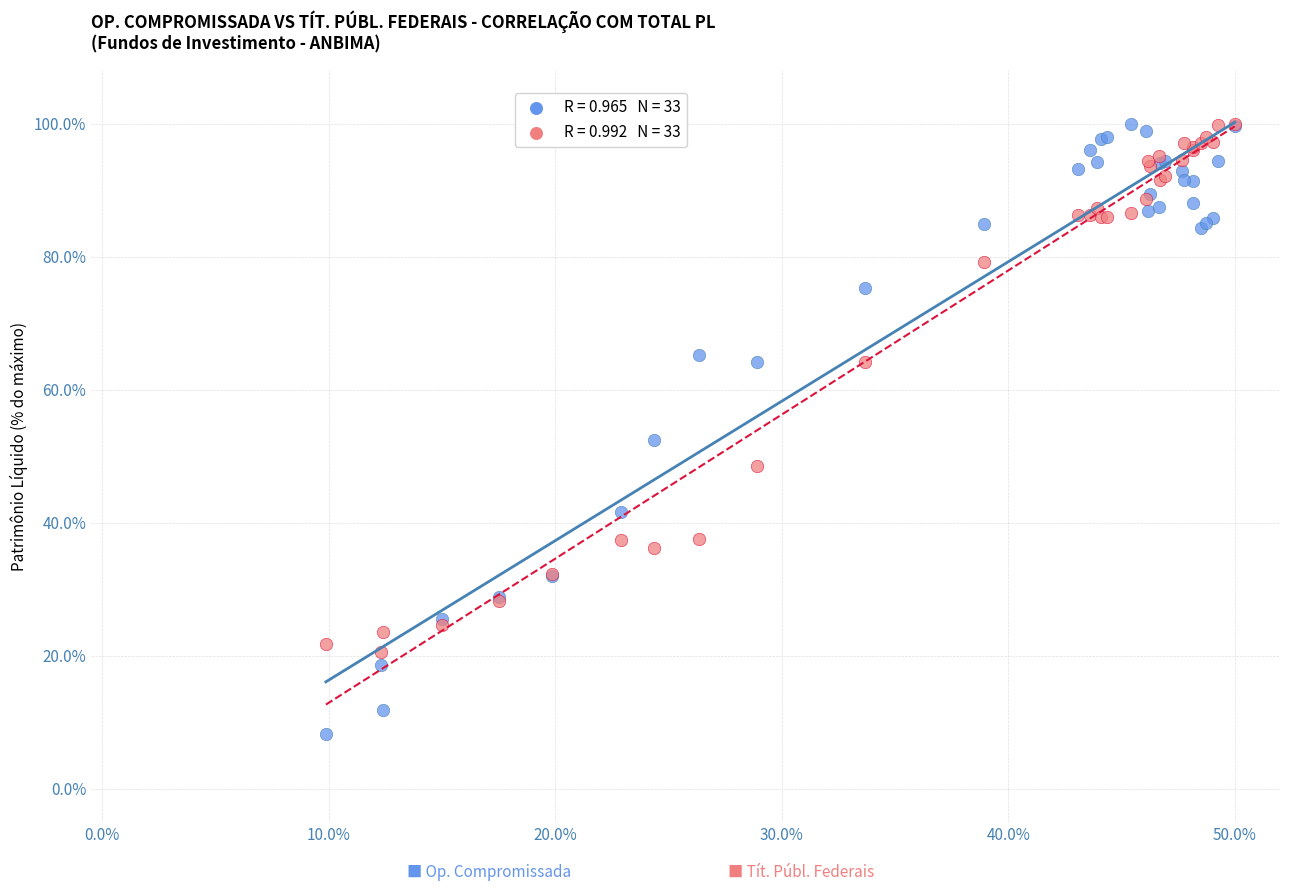

Across all series, what Y value is closest to 54?

52.4